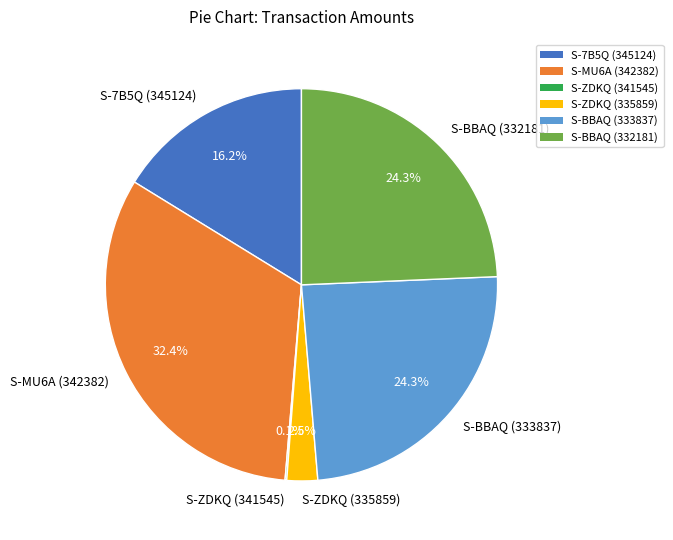

To the nearest percent, what percentage of the pie is S-7B5Q (345124)?

16%